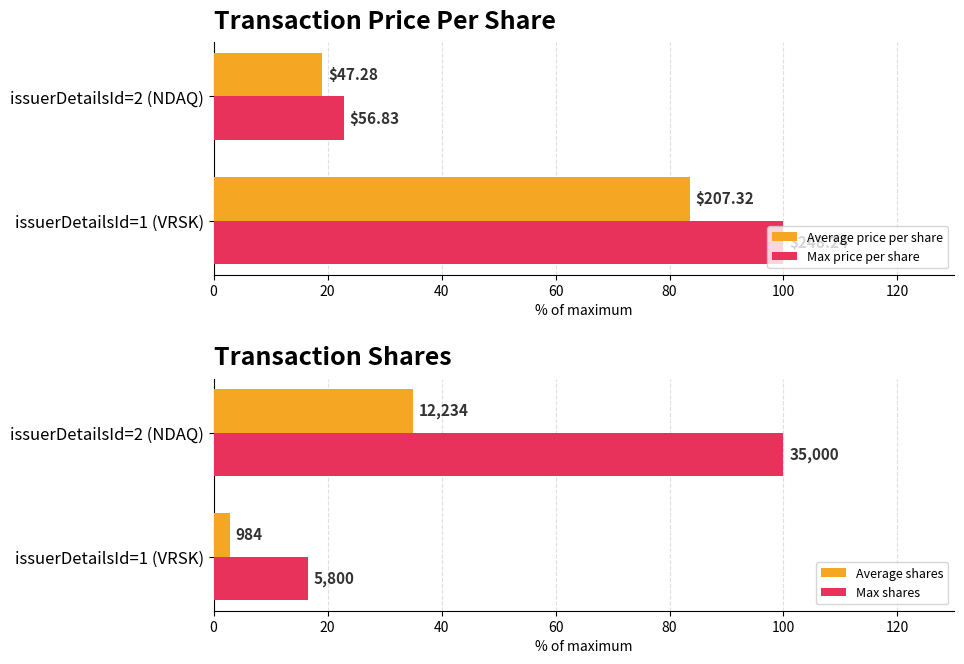

What is the total value across all series at issuerDetailsId=1 (VRSK)?

202.9